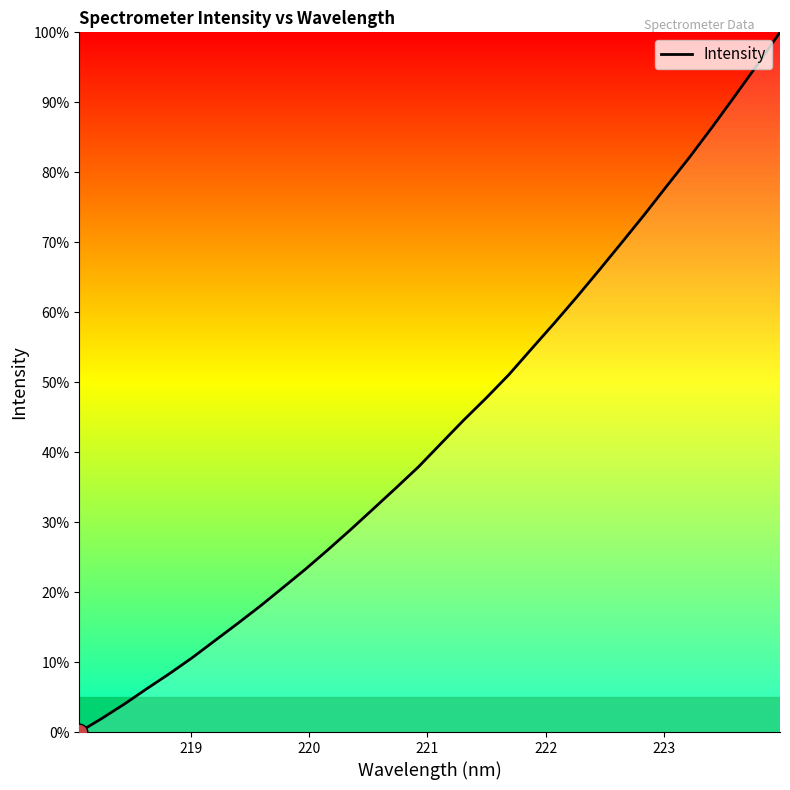

What is the sum of all values?

1384.5